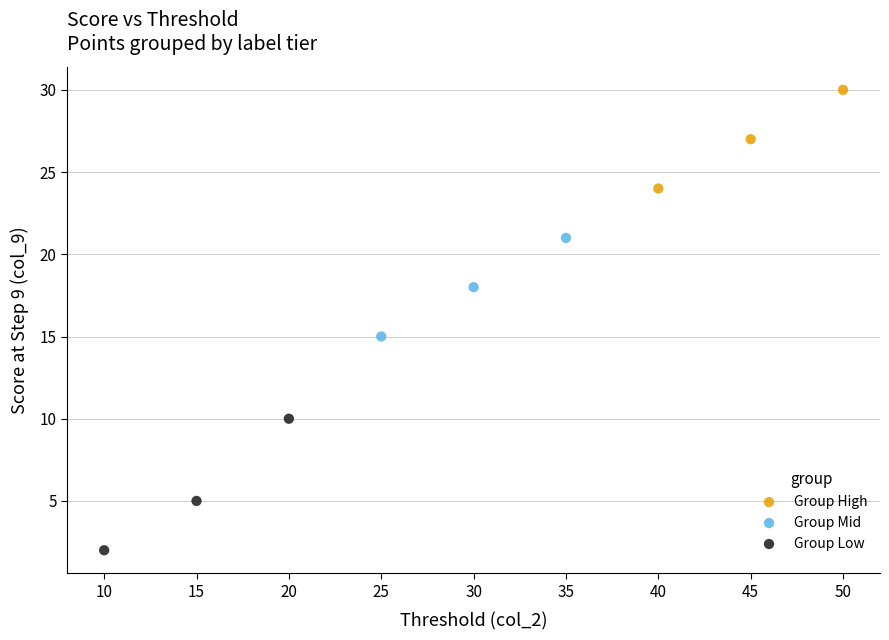

Which series has the largest Y range (max minus min)?

Group Low